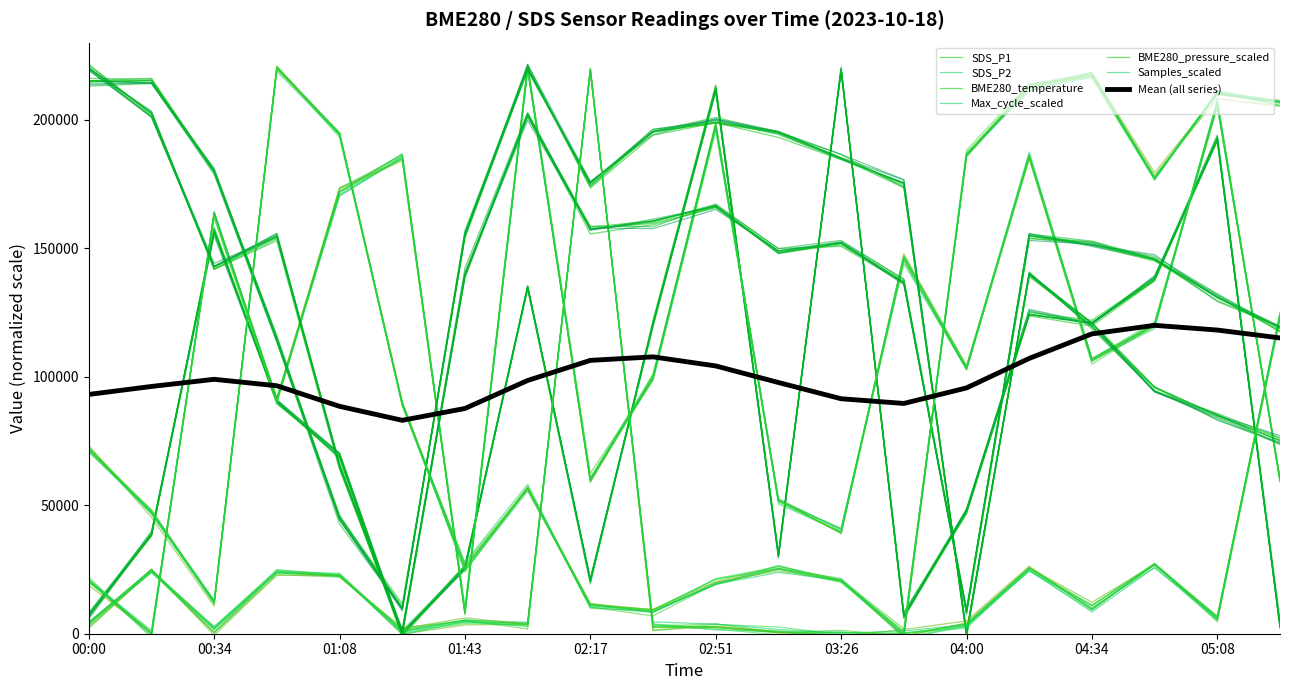

The SDS_P1 series shows 38654.5 at 01:08. True or false?

False